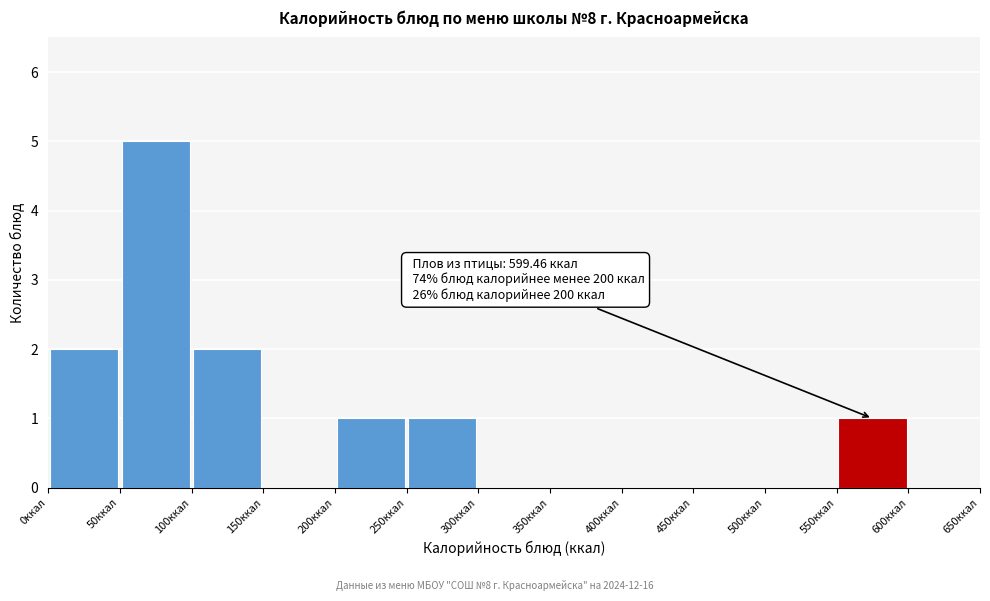

Over which range of the x-axis is the bar tallest?

50 to 100